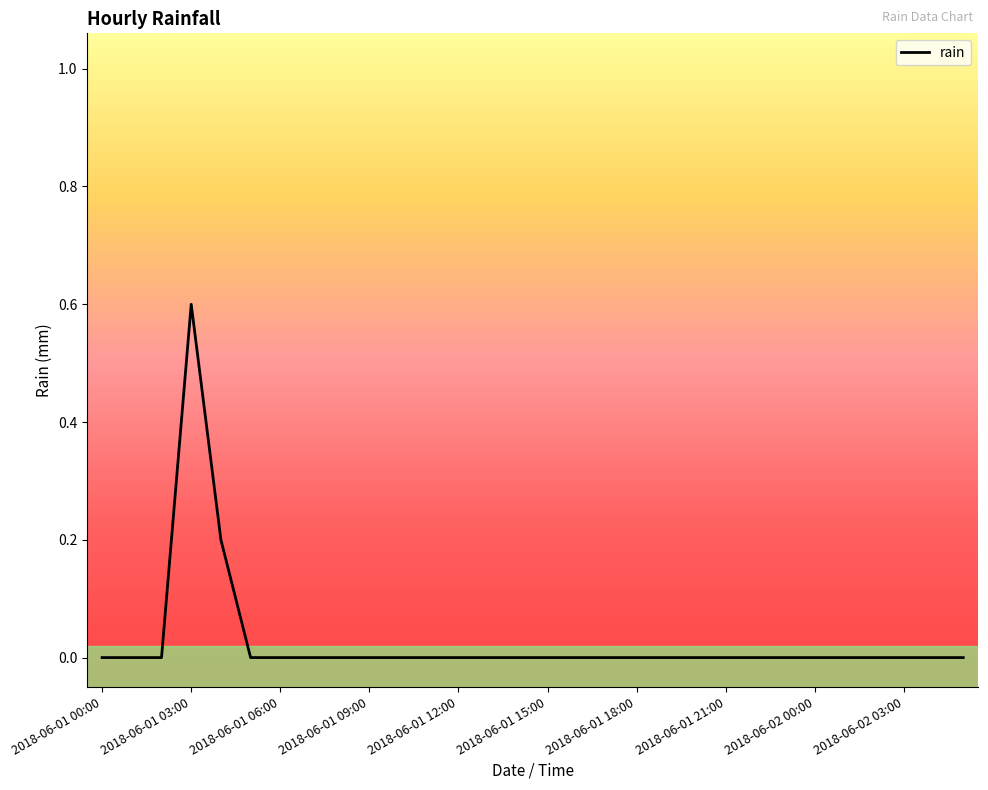

Count the values in the range 0 to 1.

30